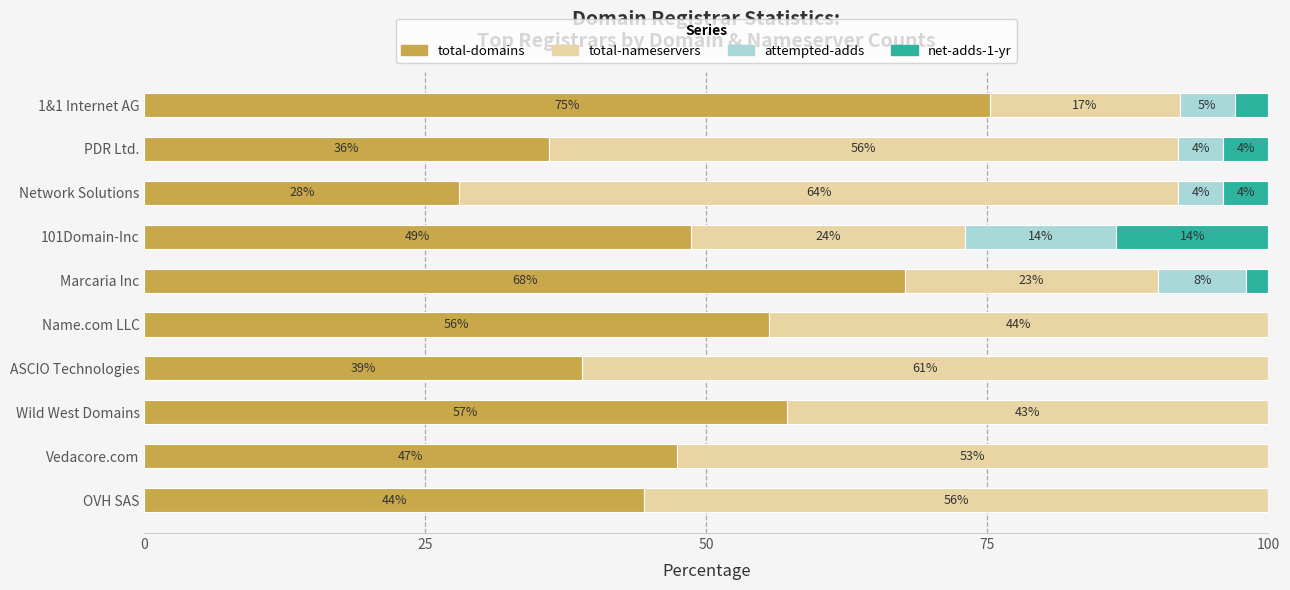

What is the total value across all series at Name.com LLC?

100.0